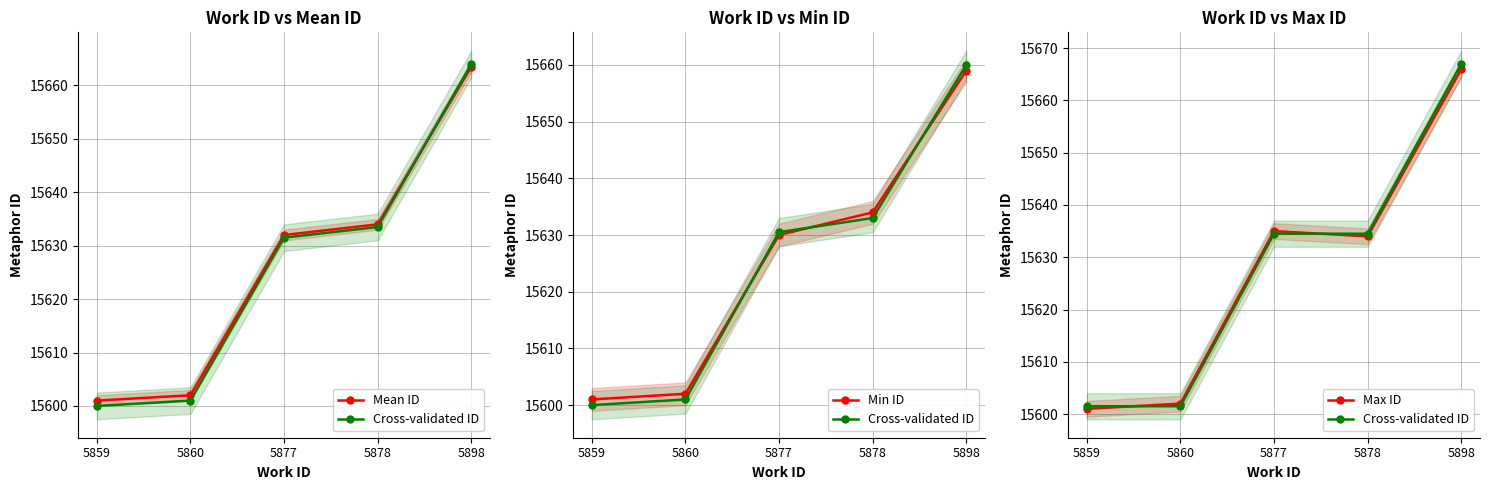

What is the value of the Min ID point at the 3rd from the left?

15630.0